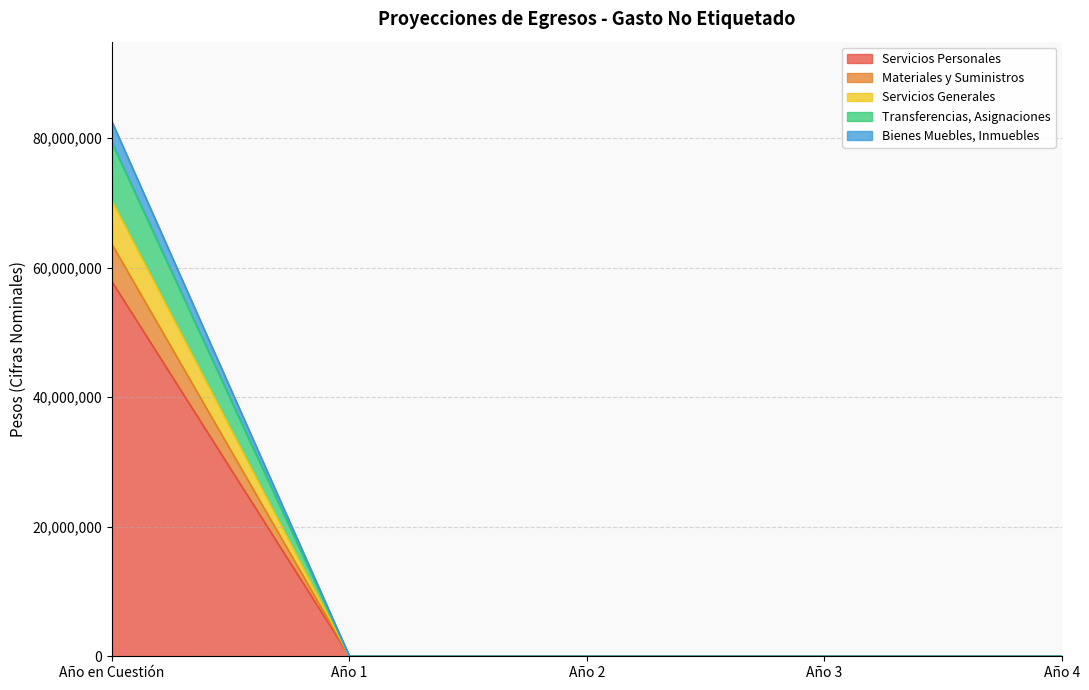

At Año 4, list the series in order from smallest to largest.

Servicios Personales, Materiales y Suministros, Servicios Generales, Transferencias, Asignaciones, Bienes Muebles, Inmuebles